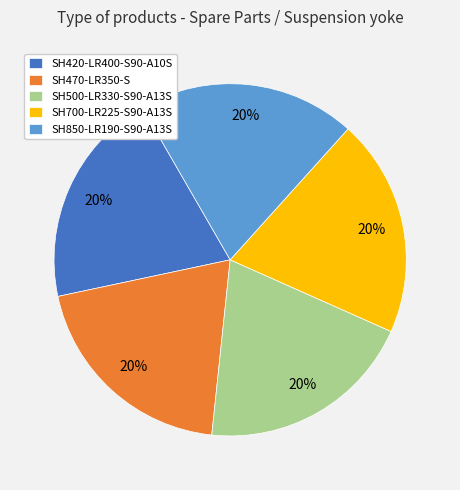

Do SH500-LR330-S90-A13S and SH850-LR190-S90-A13S together represent more than half of the pie?

No